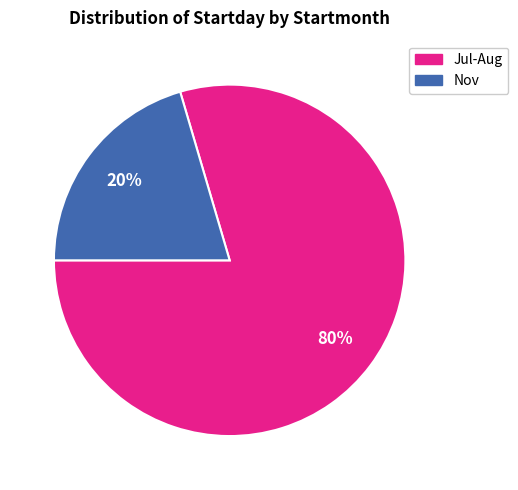

To the nearest percent, what is the average slice percentage?

50%